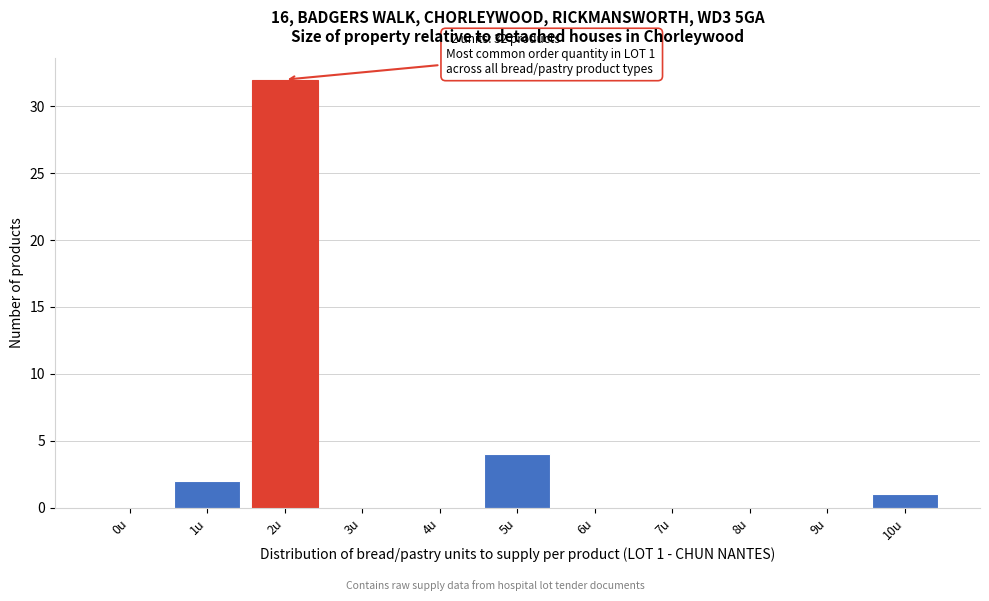

Reading left to right, list all the values displayed in this chart.

0u=0	1u=2	2u=32	3u=0	4u=0	5u=4	6u=0	7u=0	8u=0	9u=0	10u=1